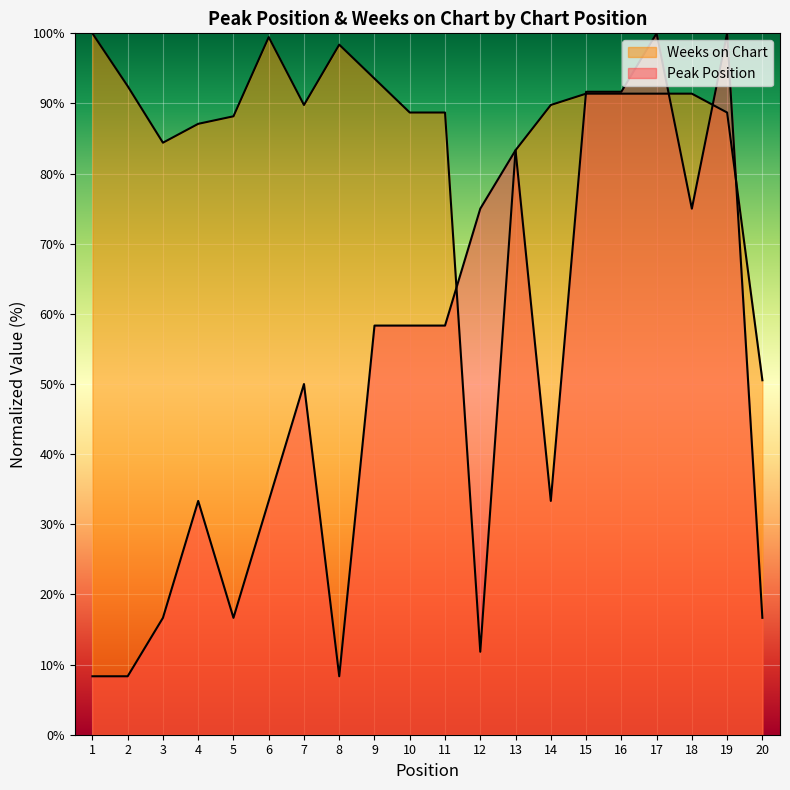

Reading left to right, what are all the values shown in this chart?

Peak Position: 8.3	8.3	16.7	33.3	16.7	33.3	50.0	8.3	58.3	58.3	58.3	75.0	83.3	33.3	91.7	91.7	100.0	75.0	100.0	16.7
Weeks on Chart: 100.0	92.5	84.4	87.1	88.2	99.5	89.8	98.4	93.5	88.7	88.7	11.8	83.3	89.8	91.4	91.4	91.4	91.4	88.7	50.5